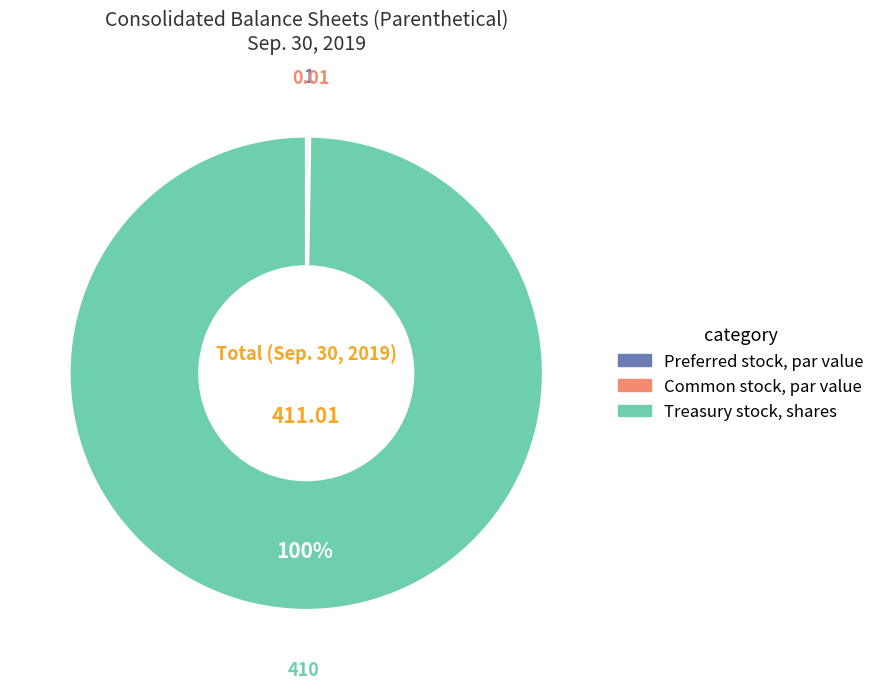

Which slice is the largest?

Treasury stock, shares